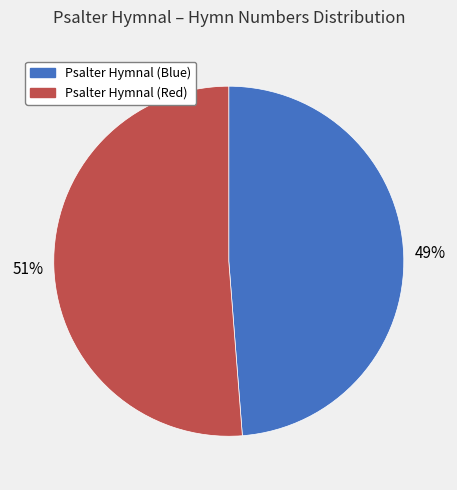

To the nearest percent, what is the difference between the Psalter Hymnal (Red) and Psalter Hymnal (Blue) slice percentages?

2%